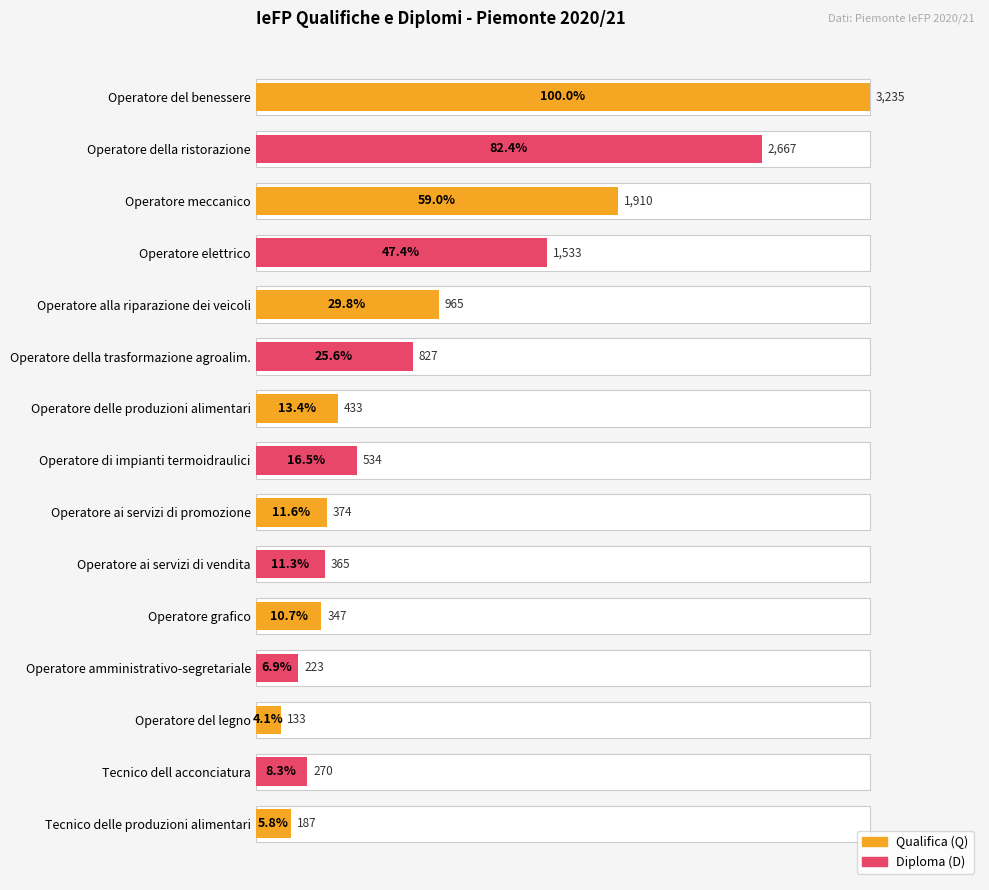

What is the average value?

934